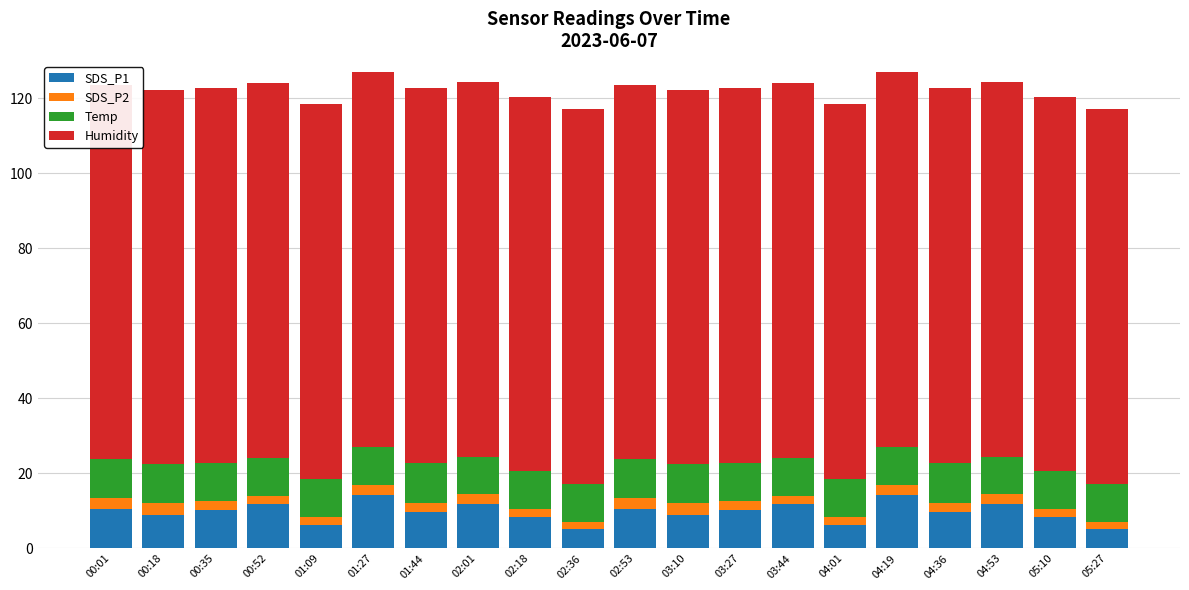

At which category is the sum across all series the highest?

01:27